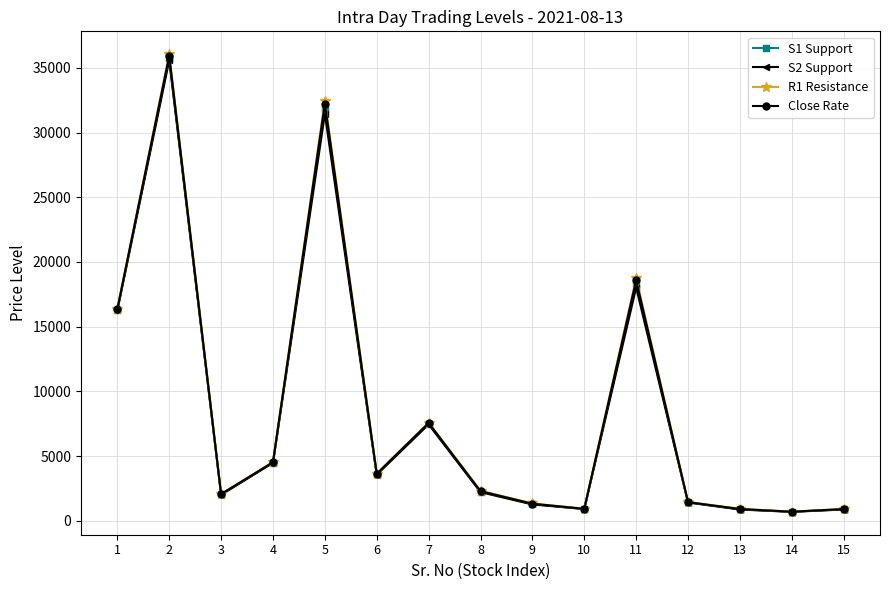

What is the highest value of the R1 Resistance series?

36055.8